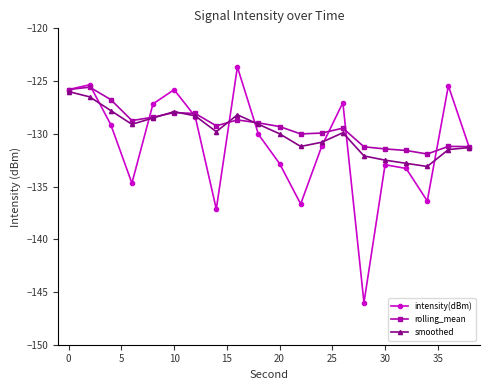

True or false: intensity(dBm) has more than 2 points higher than both neighbors.

True